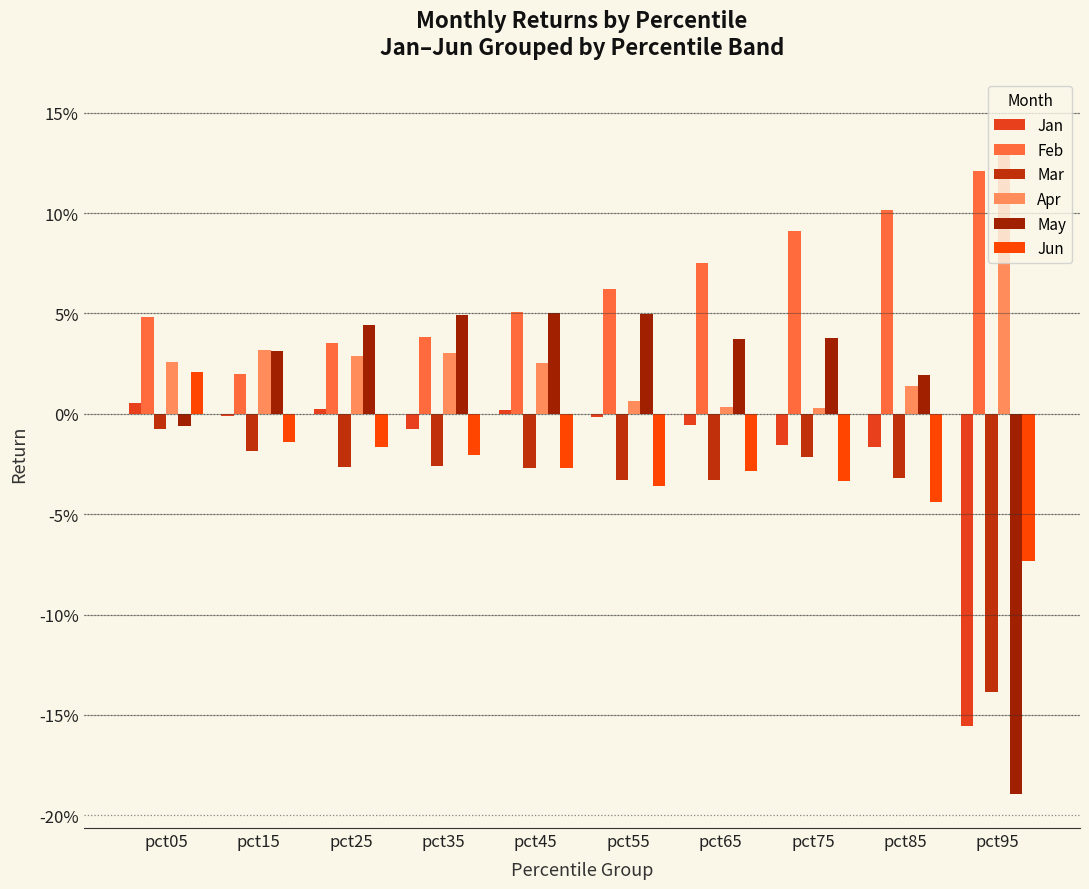

Does the chart contain stacked bars?

No